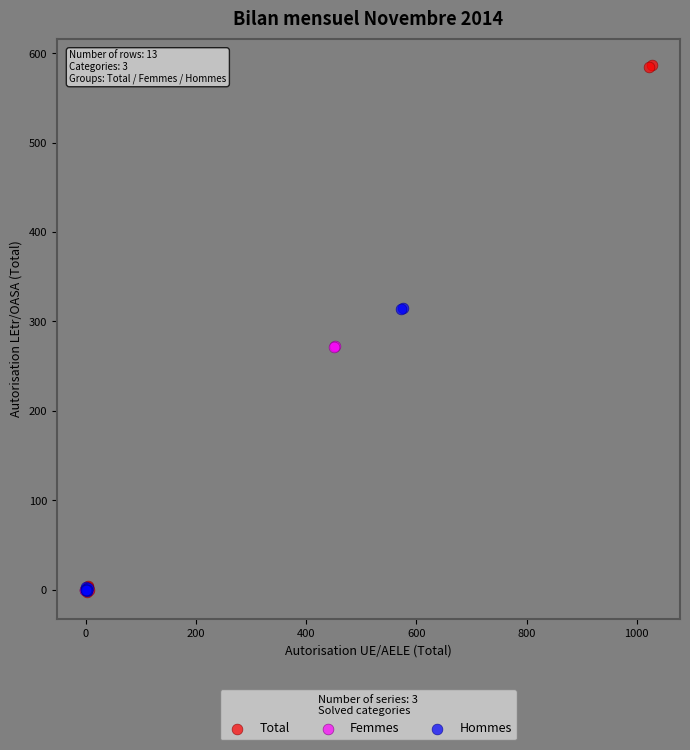

Which series contains the highest Y value?

Total